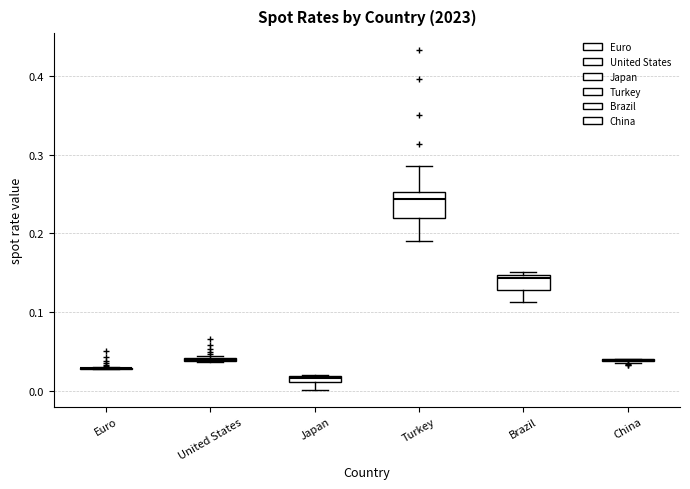

Which box is the tallest, from its lower edge to its upper edge?

Turkey